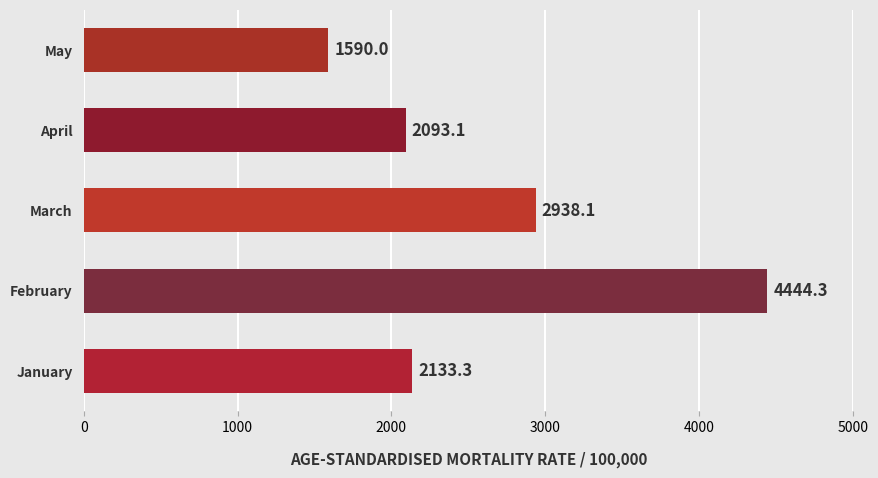

How many bars are there in total?

5